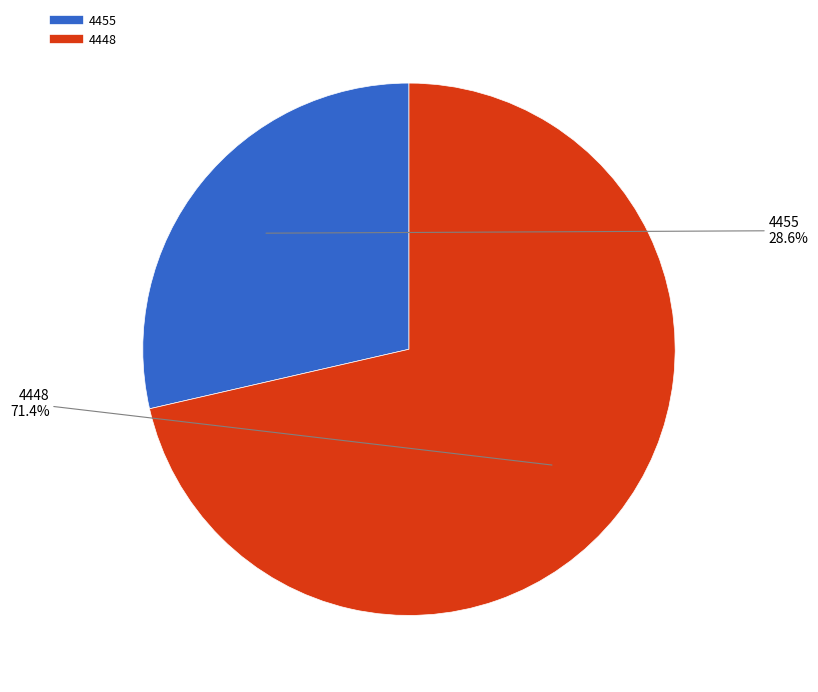

To the nearest percent, what is the combined percentage of 4448 and 4455?

100%